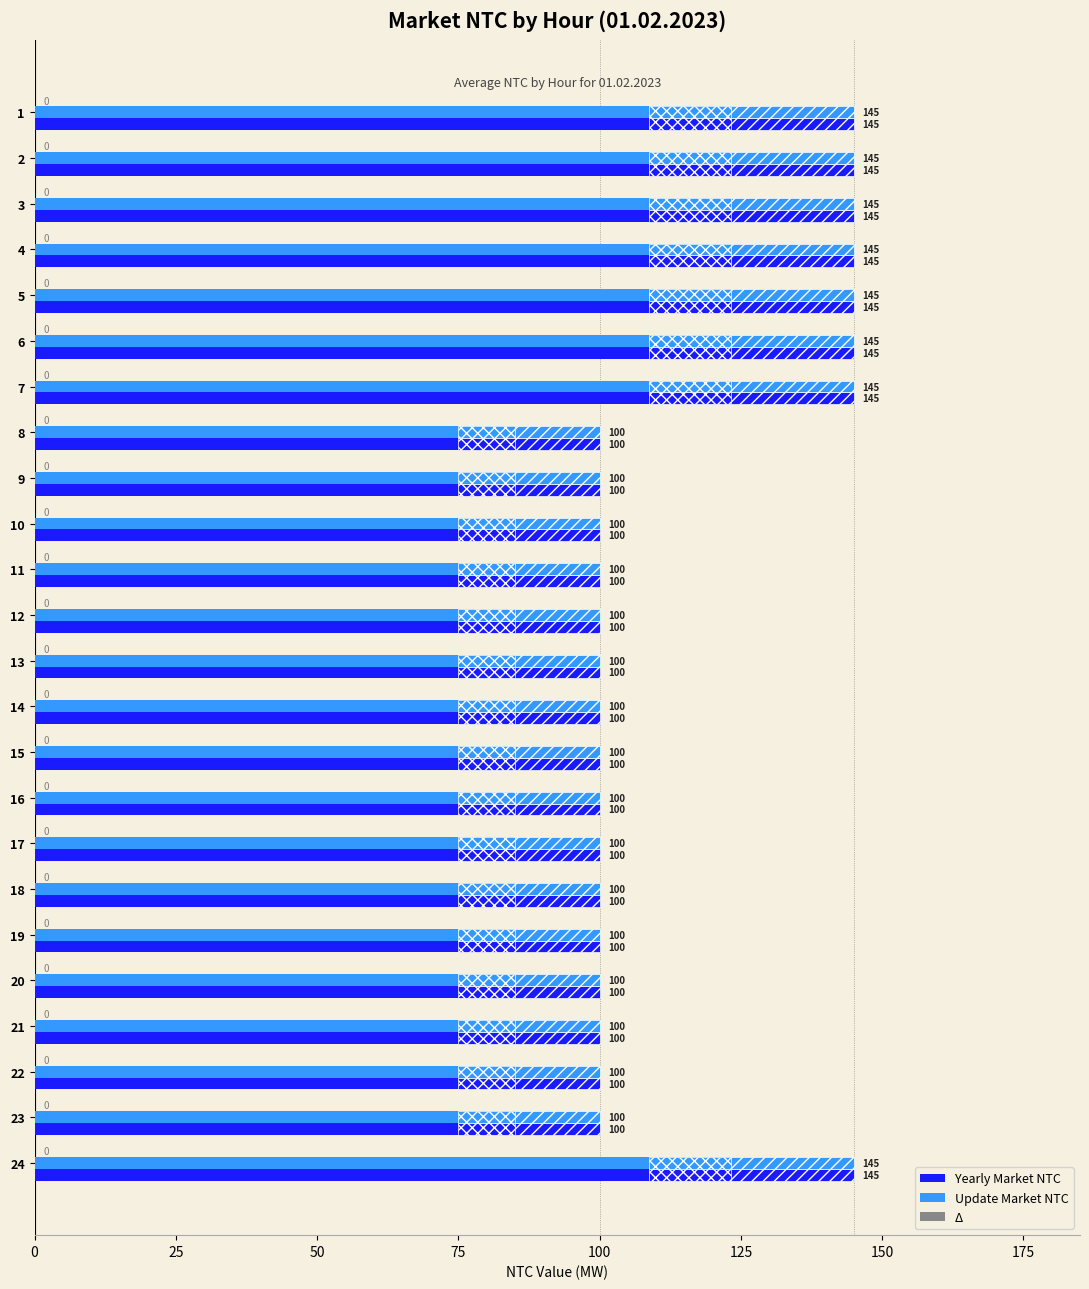

What is the sum of the Update Market NTC values at 21 and 20?

200.0